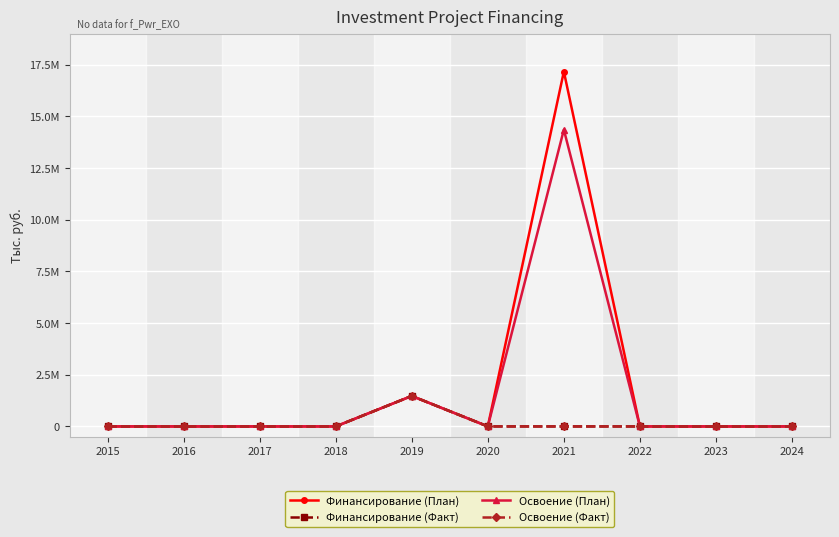

True or false: Финансирование (План) and Освоение (Факт) cross at least once.

True